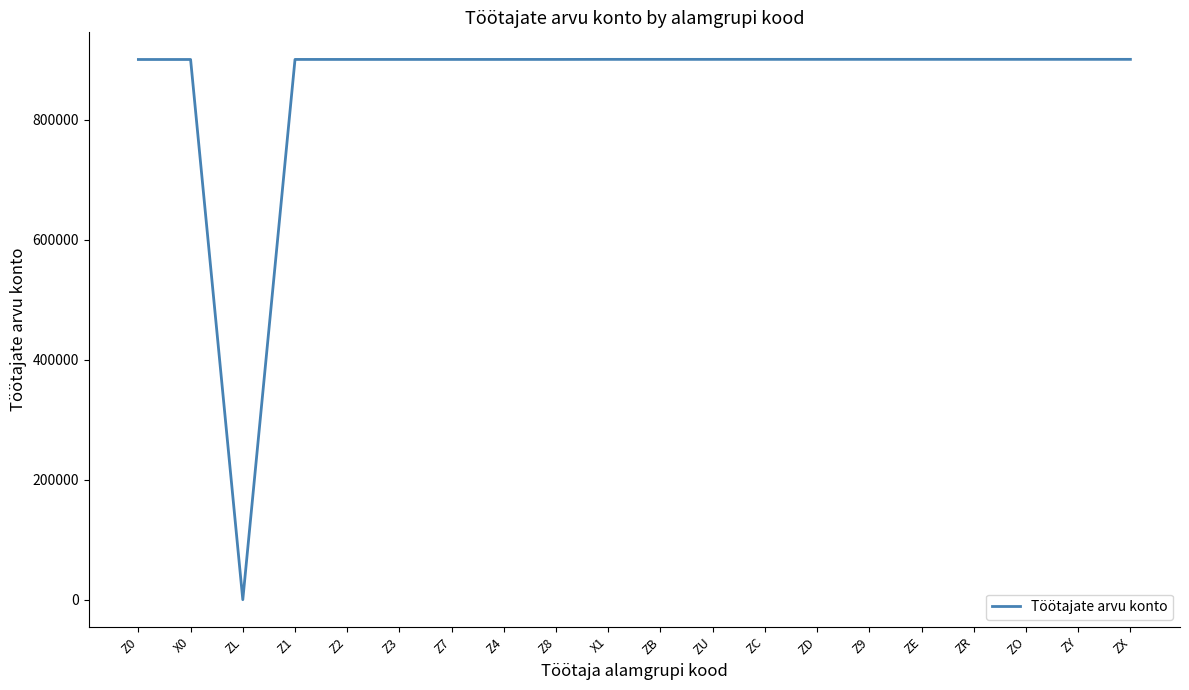

What value does the data have at ZE?

900230